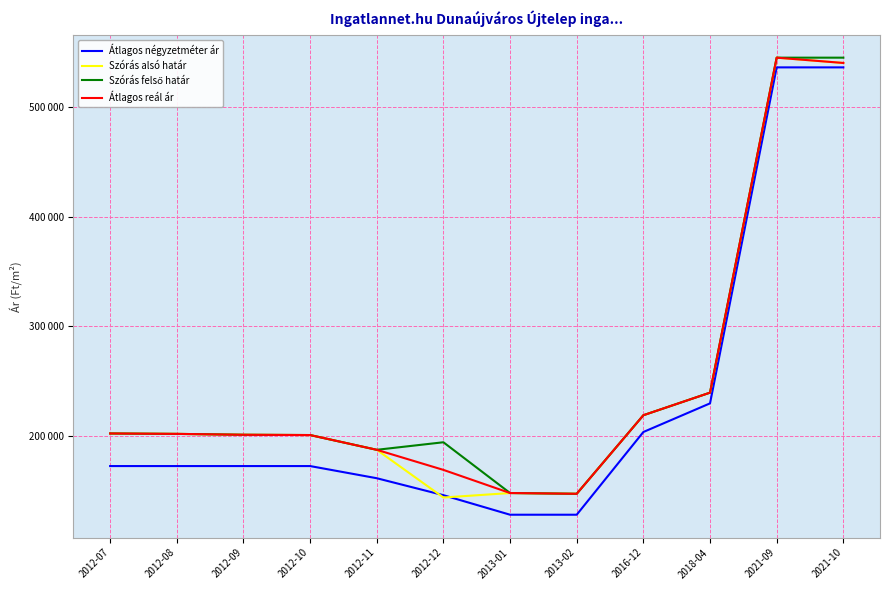

True or false: Szórás alsó határ and Szórás felső határ intersect in this chart.

False